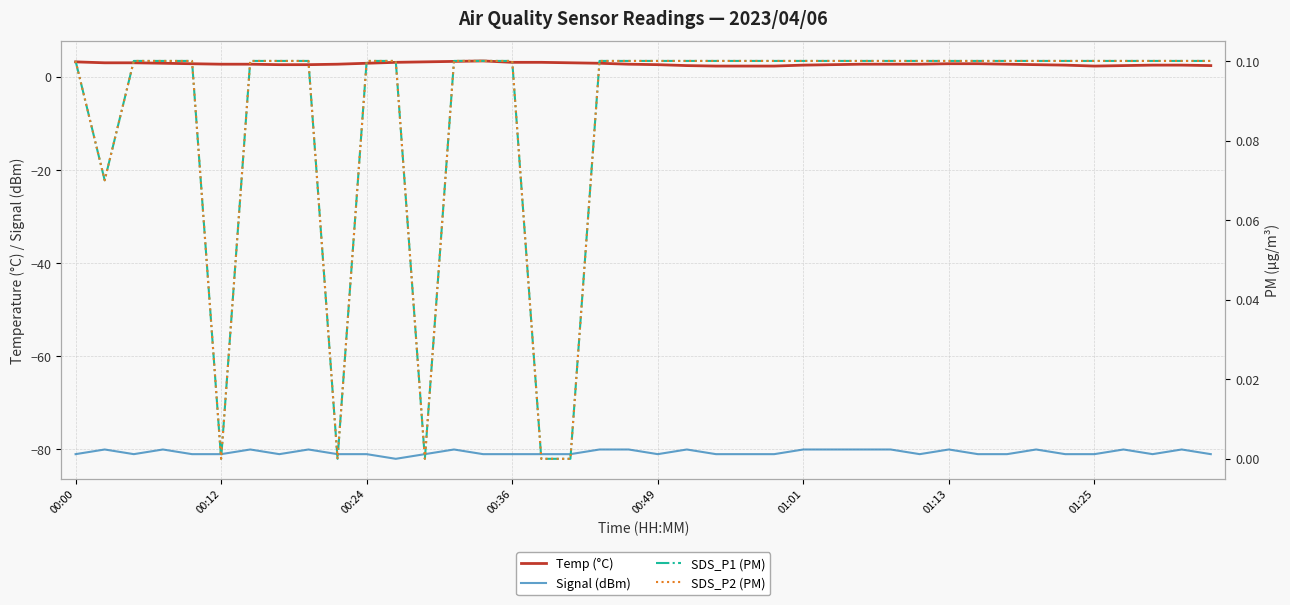

What is the average value of the SDS_P2 (PM) series?

0.1